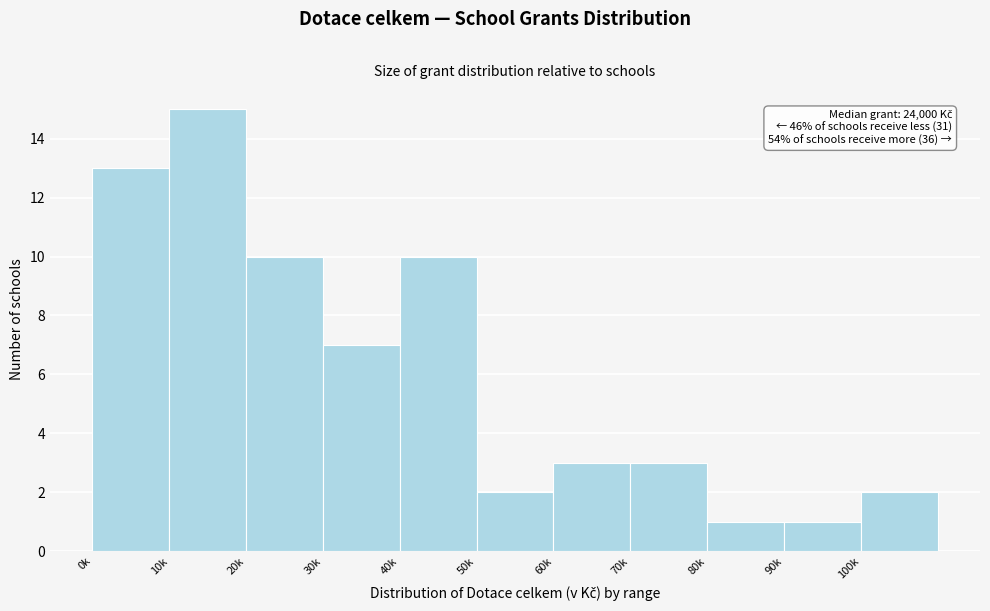

Reading right to left, extract all data points from this chart.

100k=2	90k=1	80k=1	70k=3	60k=3	50k=2	40k=10	30k=7	20k=10	10k=15	0k=13